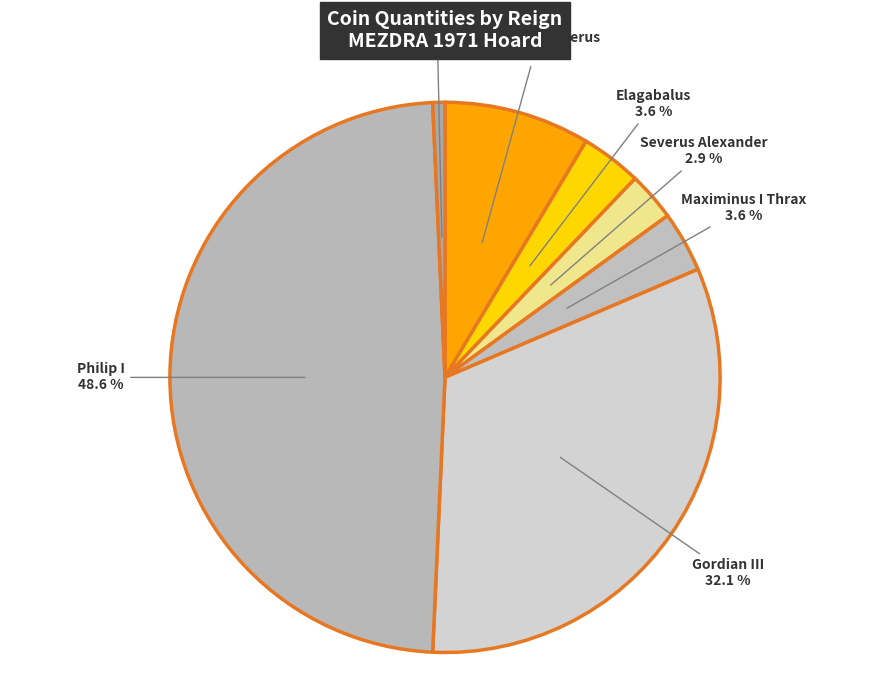

What is the largest slice in the pie chart?

Philip I